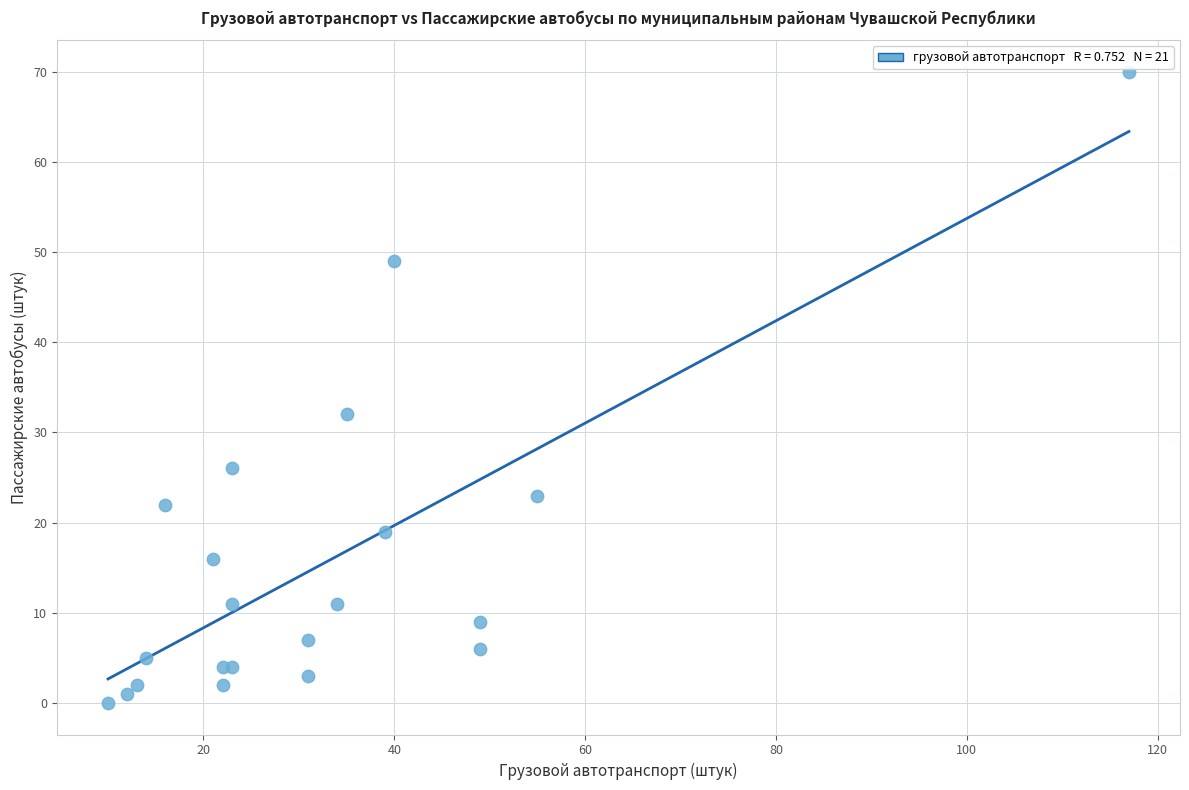

What Y value in the scatter plot is closest to 35?

32